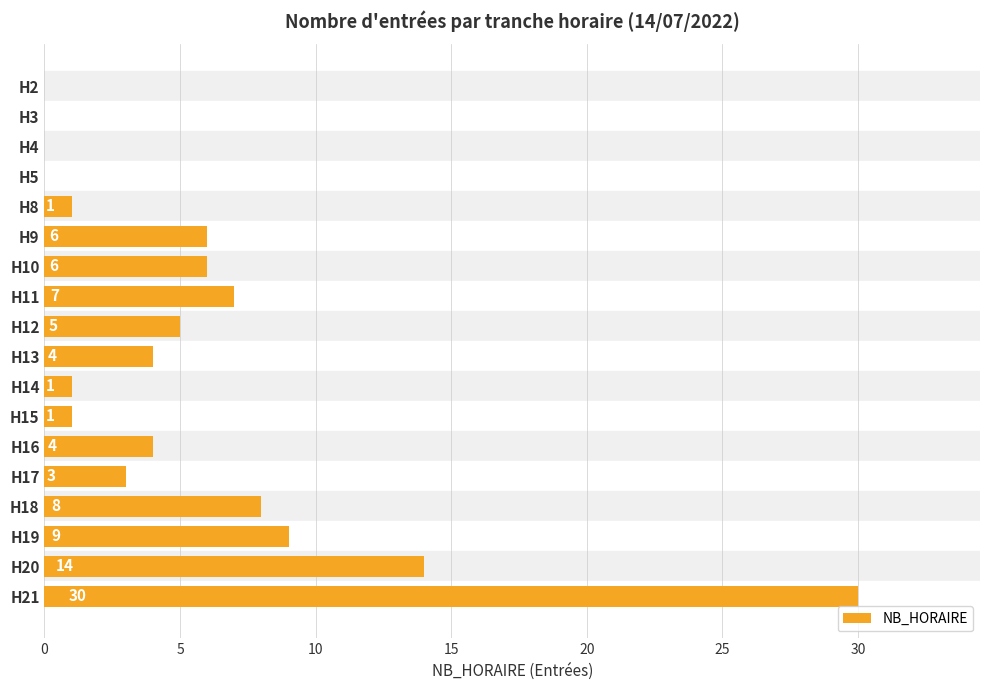

Reading bottom to top, what are all the values shown in this chart?

H21=30	H20=14	H19=9	H18=8	H17=3	H16=4	H15=1	H14=1	H13=4	H12=5	H11=7	H10=6	H9=6	H8=1	H5=0	H4=0	H3=0	H2=0